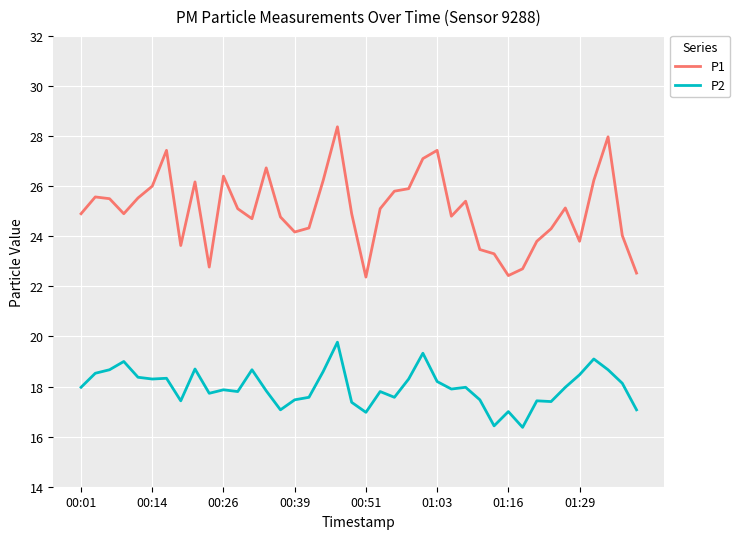

What is the difference between the maximum and second lowest values in the P1 series?

5.9